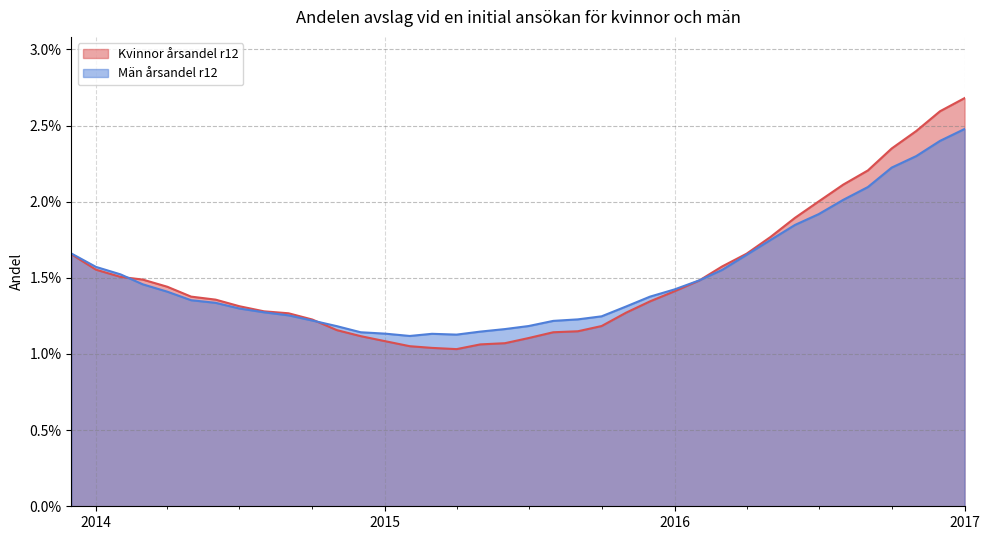

List the series in order of their peak value, highest first.

Kvinnor årsandel r12, Män årsandel r12